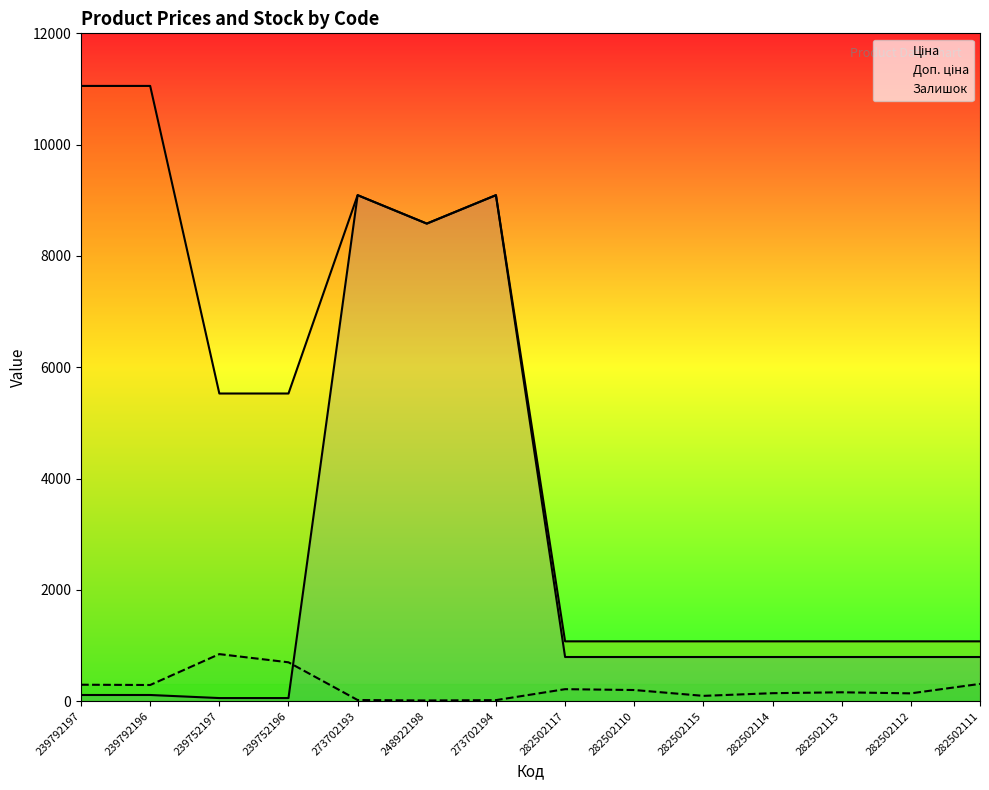

The value of Ціна at 239792197 is 110.5. True or false?

True